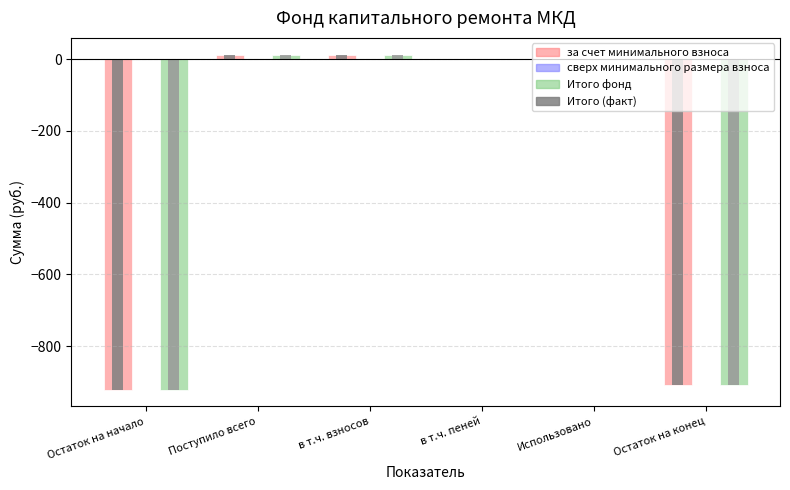

What is the sum of the за счет минимального взноса values at Поступило всего and в т.ч. пеней?

12.5